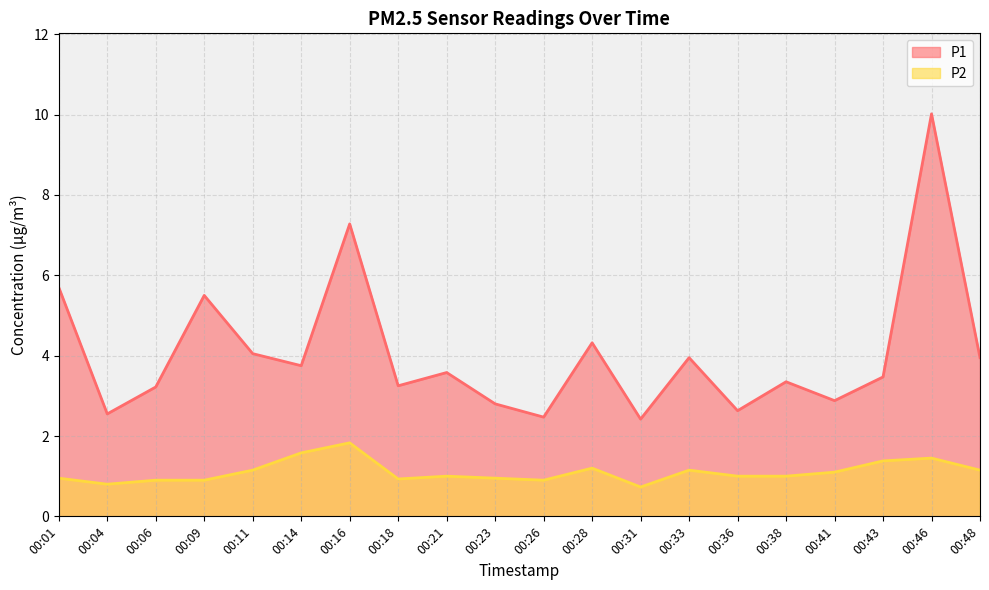

True or false: P2 and P1 intersect in this chart.

False